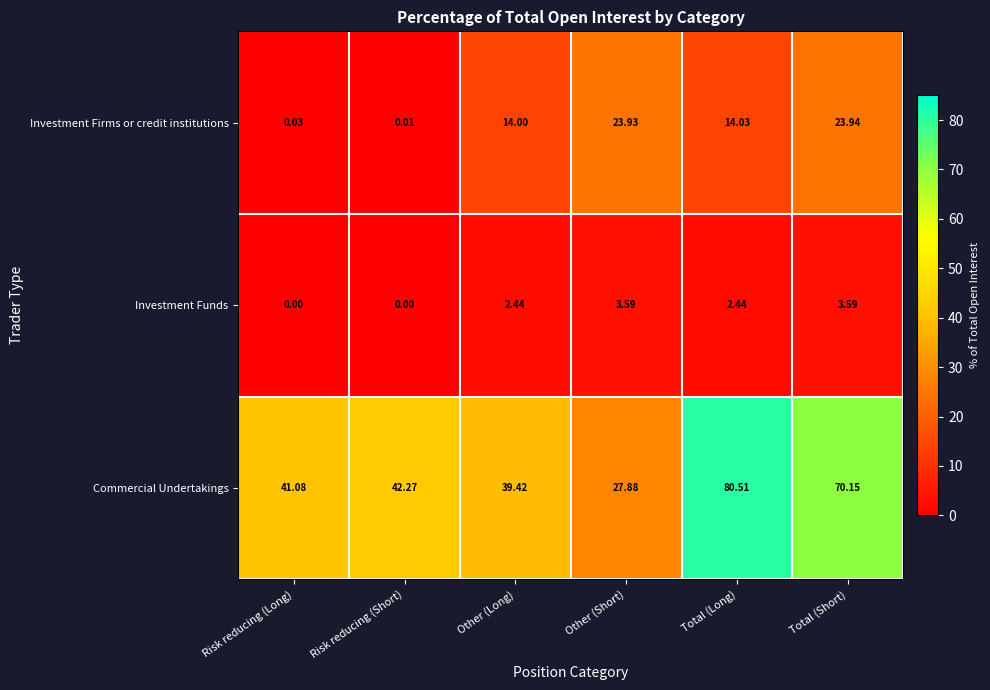

Which series has the largest total across all categories?

Commercial Undertakings